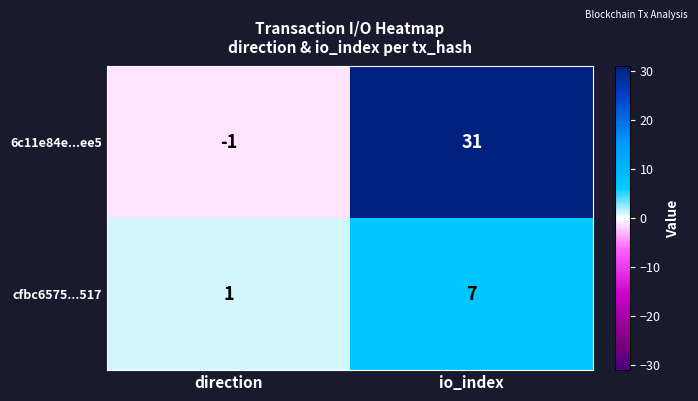

What is the greatest value displayed?

31